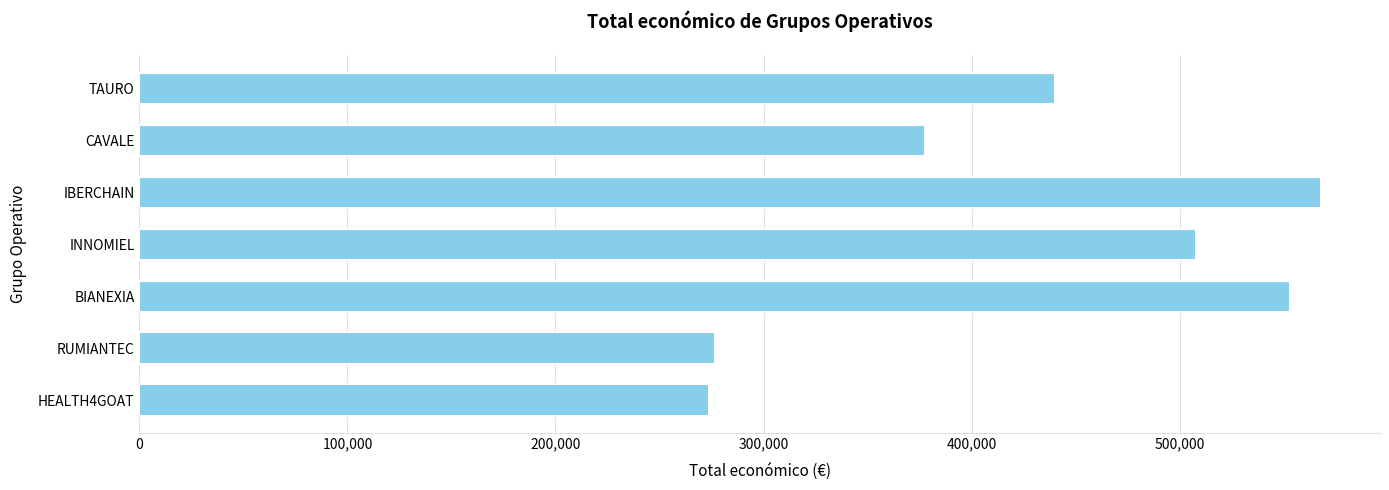

Is it true that the value at HEALTH4GOAT is 273965?

True